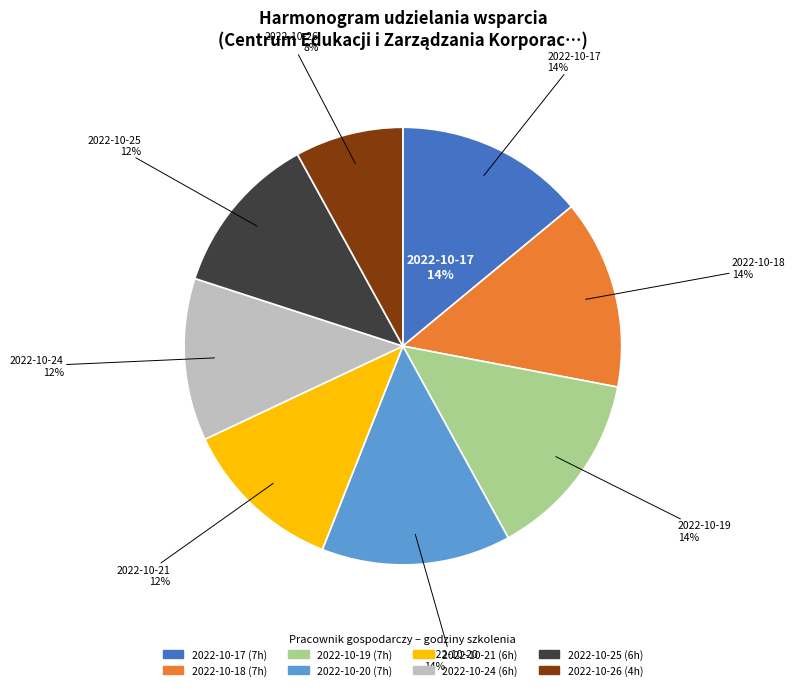

How many slices are in this pie chart?

8